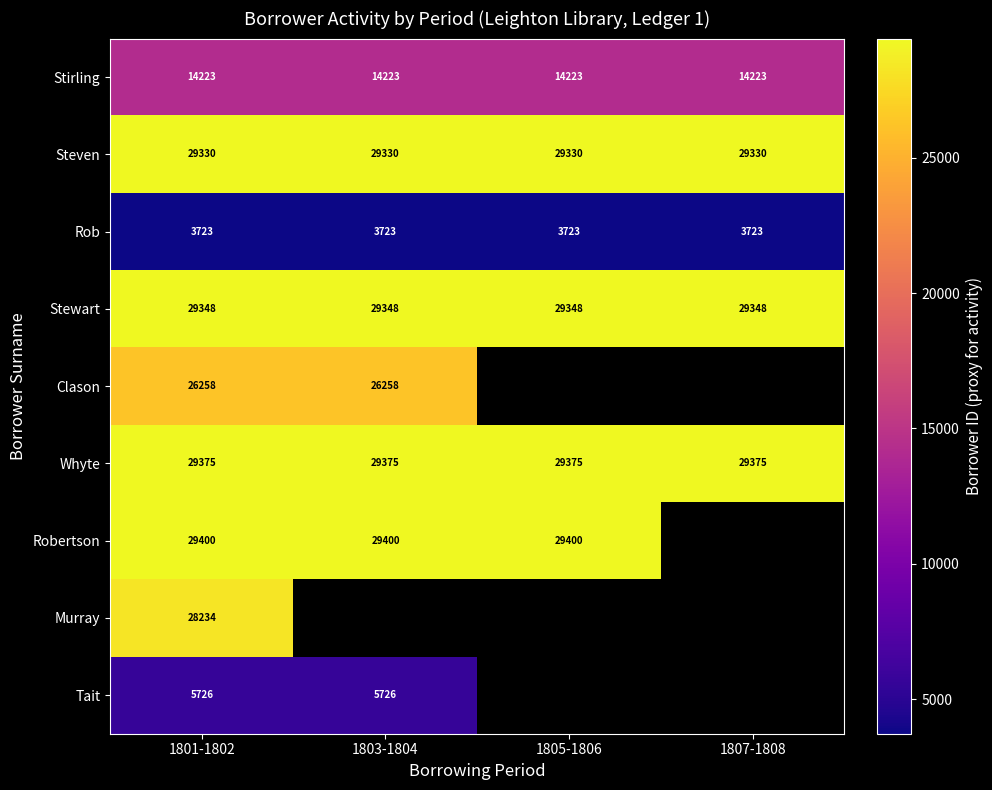

The value of Steven at 1801-1802 is 43942. True or false?

False